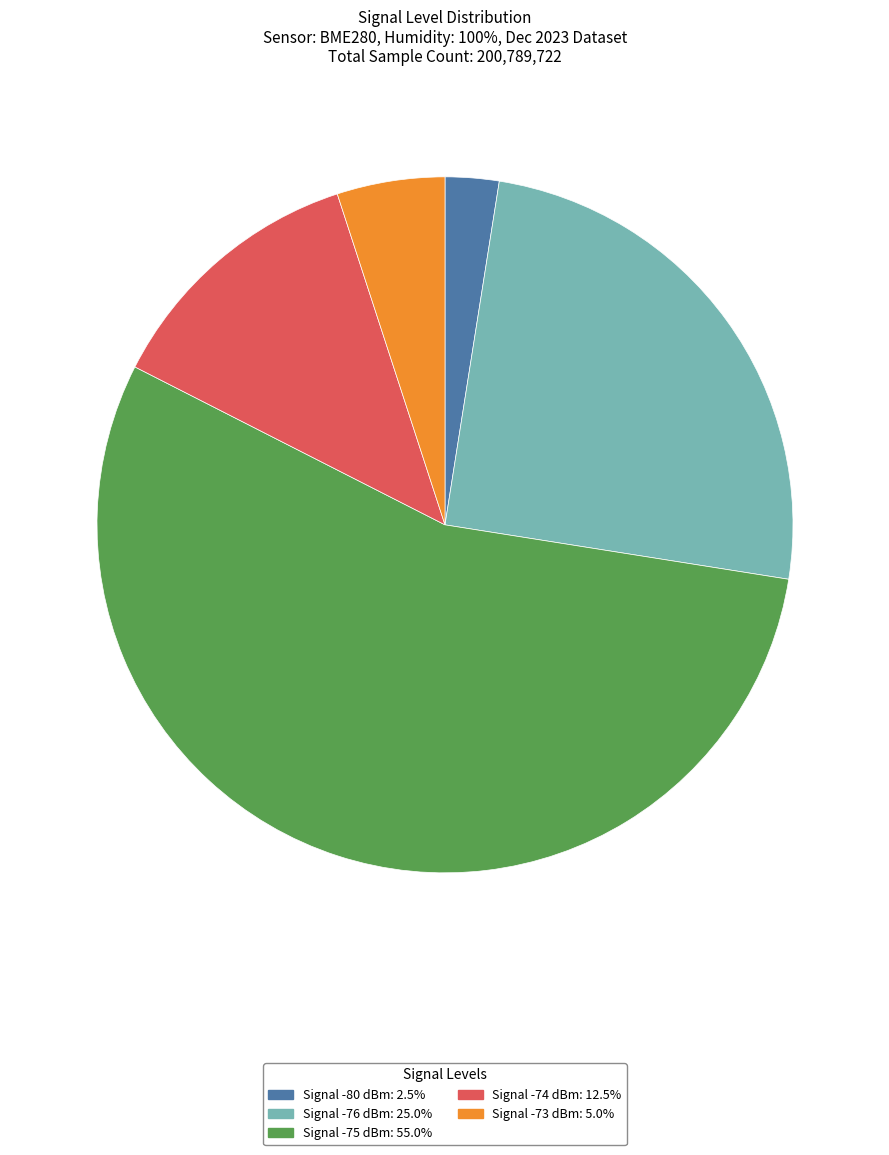

Is there any slice that represents more than half of the pie?

Yes